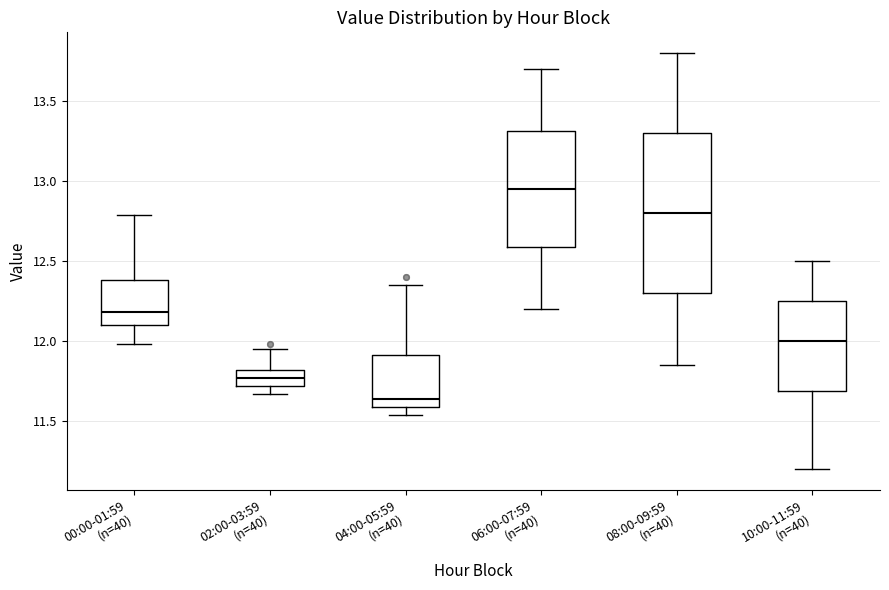

Where is the upper edge of the box for 00:00-01:59 (n=40) on the y-axis? The values are not printed on the chart, so give them approximately, as read against the axis.

12.40